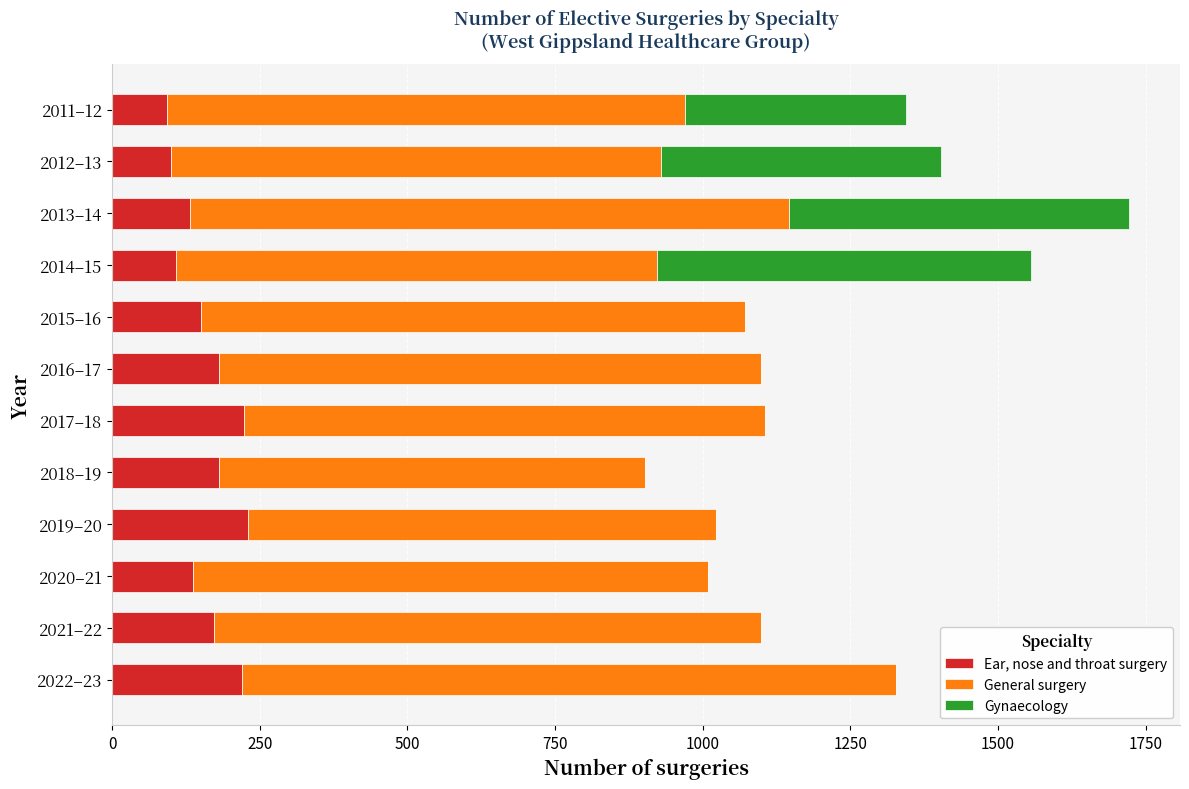

What is the maximum value for Ear, nose and throat surgery?

230